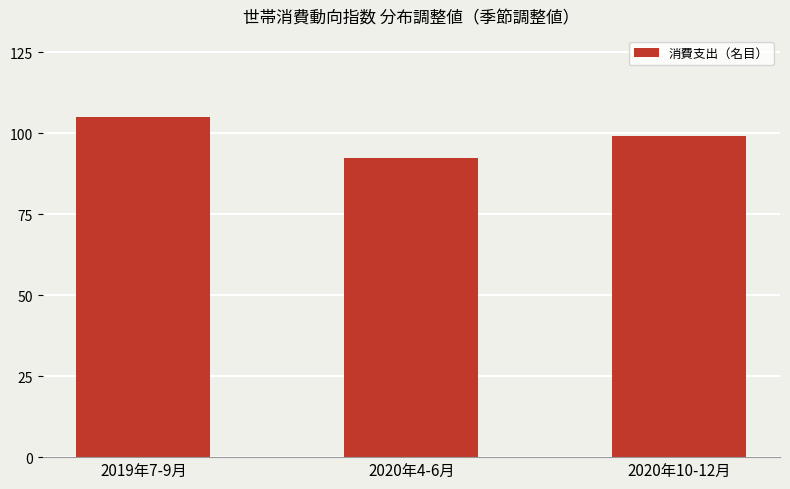

Which has a higher value, 2020年10-12月 or 2019年7-9月?

2019年7-9月